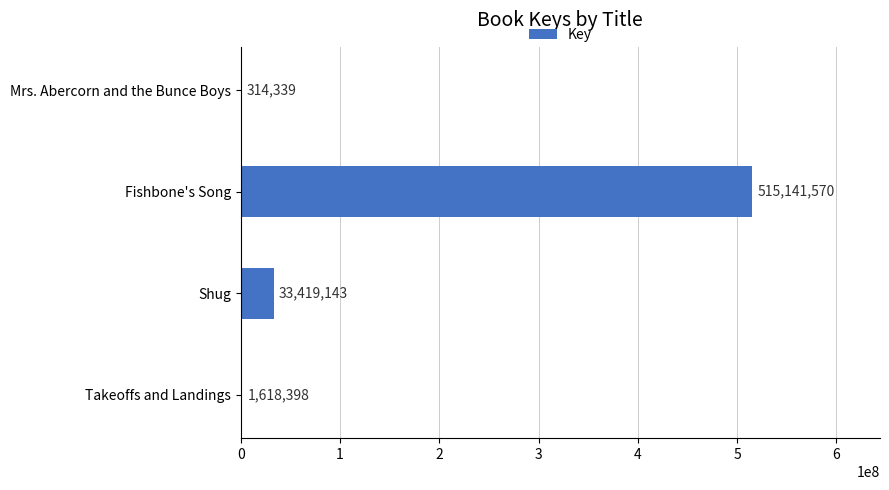

Reading top to bottom, what are all the values shown in this chart?

Mrs. Abercorn and the Bunce Boys=314339	Fishbone's Song=515141570	Shug=33419143	Takeoffs and Landings=1618398